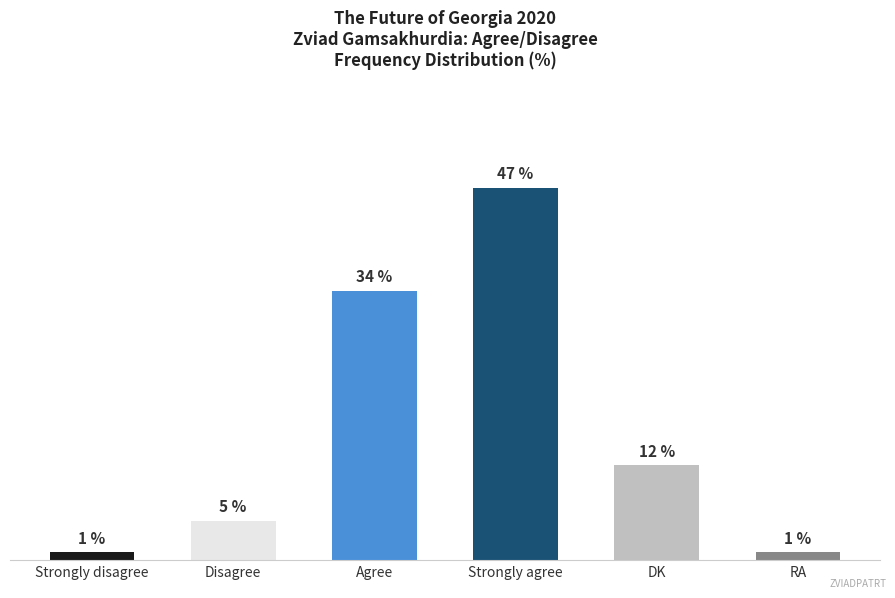

What is the label of the 3rd bar from the left?

Agree